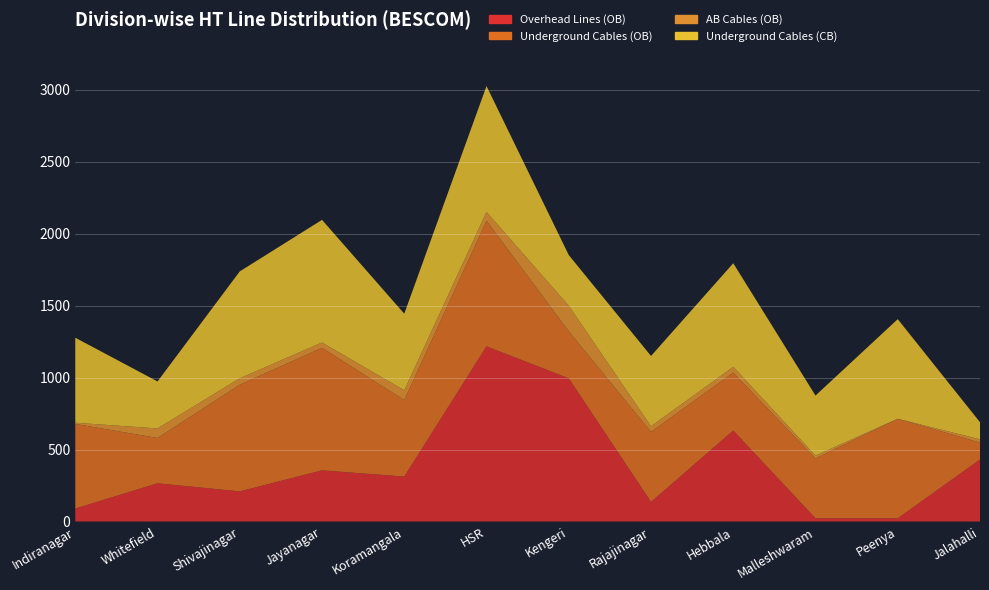

Reading right to left, what are all the values shown in this chart?

Overhead Lines (OB): Jalahalli=430.6	Peenya=22.4	Malleshwaram=22.5	Hebbala=631.7	Rajajinagar=136.0	Kengeri=994.4	HSR=1216.4	Koramangala=312.2	Jayanagar=355.3	Shivajinagar=209.2	Whitefield=265.4	Indiranagar=90.0
Underground Cables (OB): Jalahalli=117.4	Peenya=690.6	Malleshwaram=415.8	Hebbala=402.1	Rajajinagar=486.6	Kengeri=326.9	HSR=872.4	Koramangala=530.9	Jayanagar=851.1	Shivajinagar=740.9	Whitefield=314.9	Indiranagar=587.5
AB Cables (OB): Jalahalli=22.5	Peenya=0.6	Malleshwaram=19.4	Hebbala=40.4	Rajajinagar=38.9	Kengeri=177.4	HSR=61.3	Koramangala=68.4	Jayanagar=36.9	Shivajinagar=44.7	Whitefield=66.3	Indiranagar=8.4
Underground Cables (CB): Jalahalli=118.9	Peenya=691.8	Malleshwaram=416.9	Hebbala=719.5	Rajajinagar=488.3	Kengeri=351.8	HSR=874.3	Koramangala=531.6	Jayanagar=851.7	Shivajinagar=742.4	Whitefield=326.1	Indiranagar=590.5